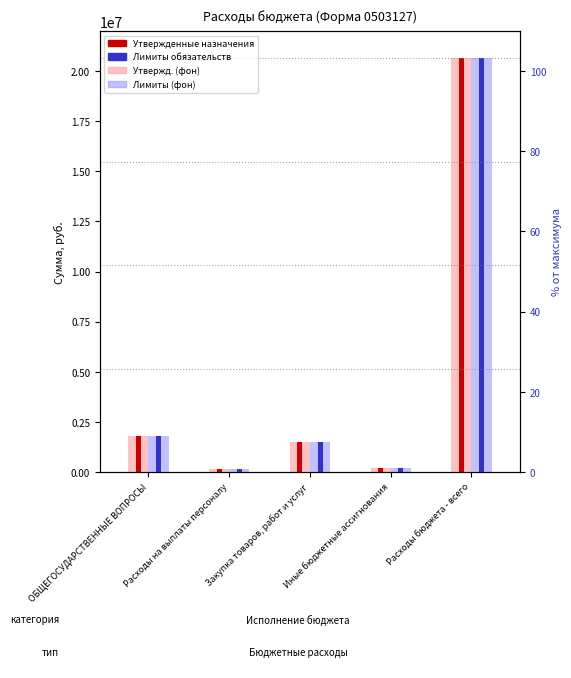

What are all the series names shown in the legend?

Утвержденные назначения (фон), Лимиты обязательств (фон), Утвержденные назначения, Лимиты обязательств